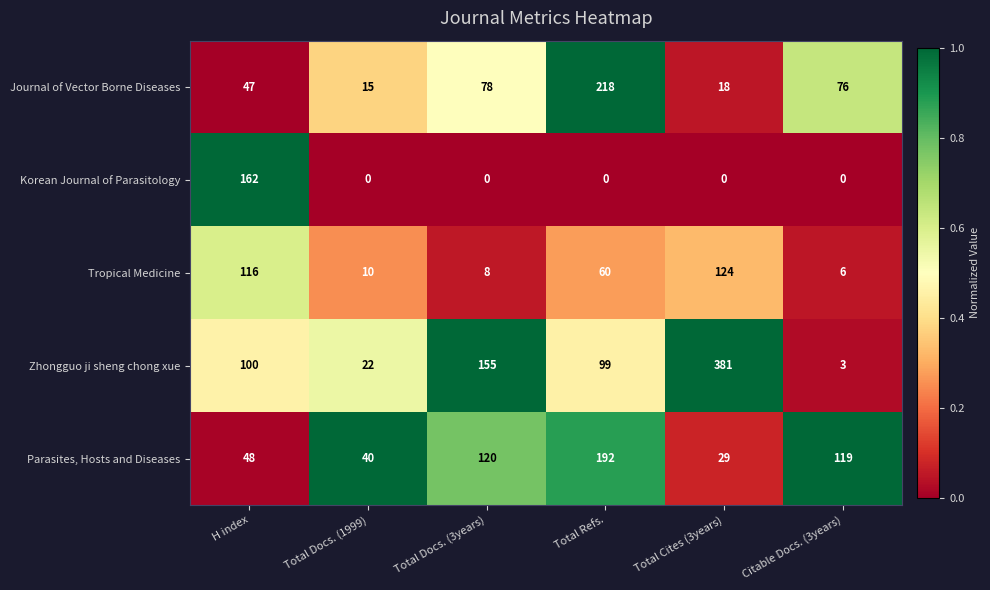

Where is Journal of Vector Borne Diseases nearest to the value 116?

Total Docs. (3years)